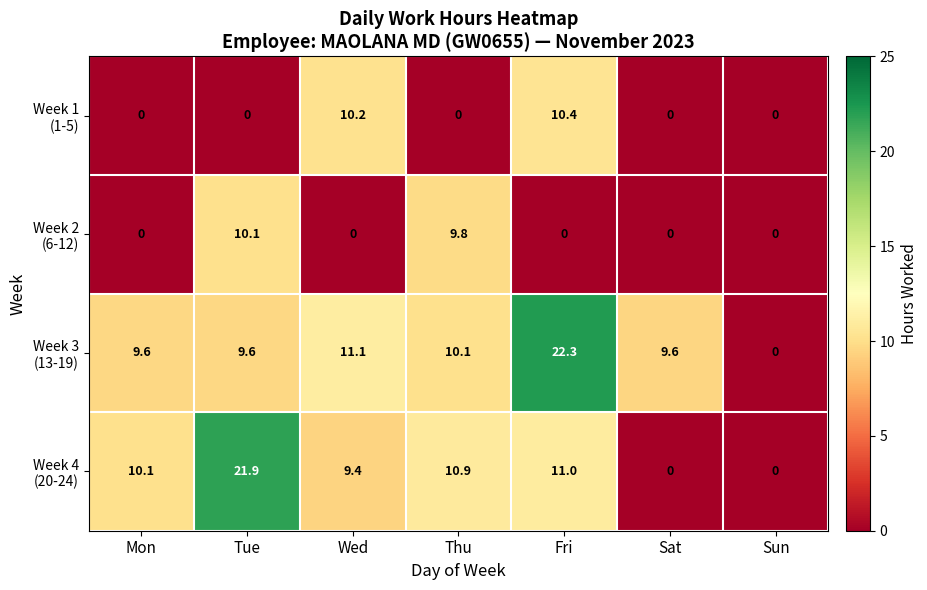

What is the spread (max minus min) of values at Mon?

10.1